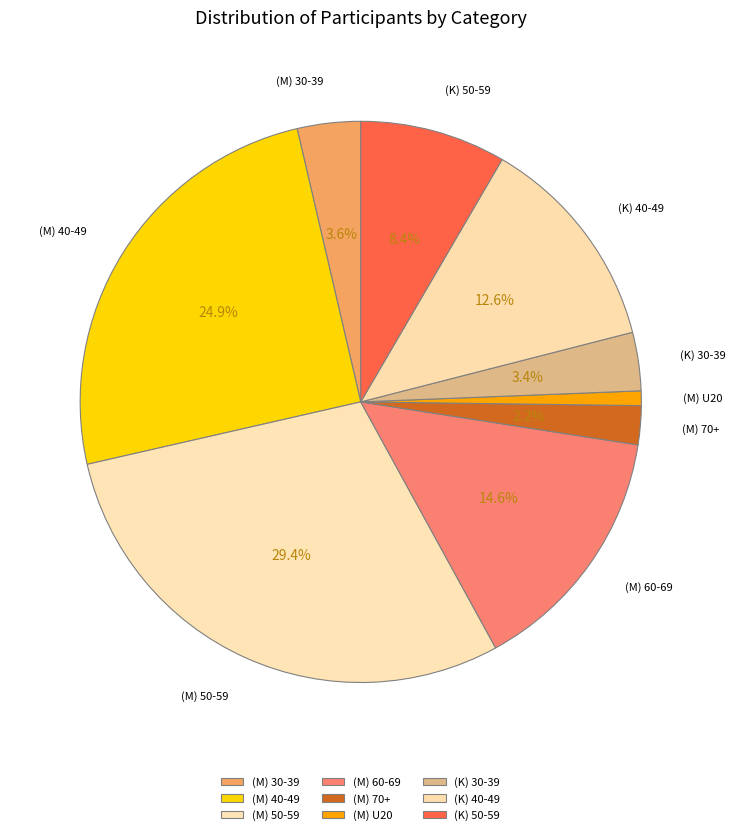

Count the number of slices in the pie.

9